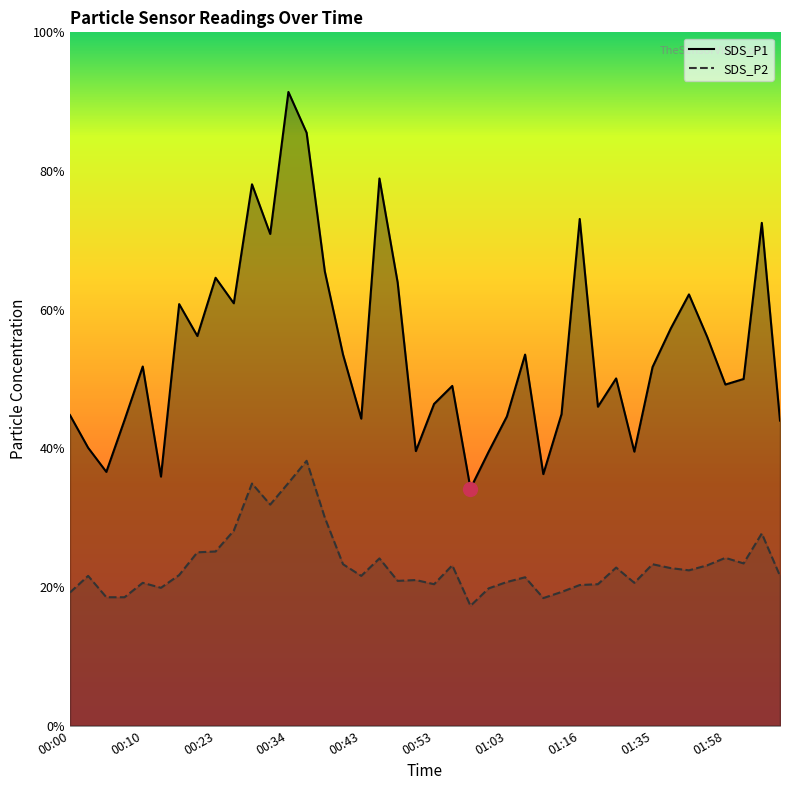

What are all the series names shown in the legend?

SDS_P1, SDS_P2